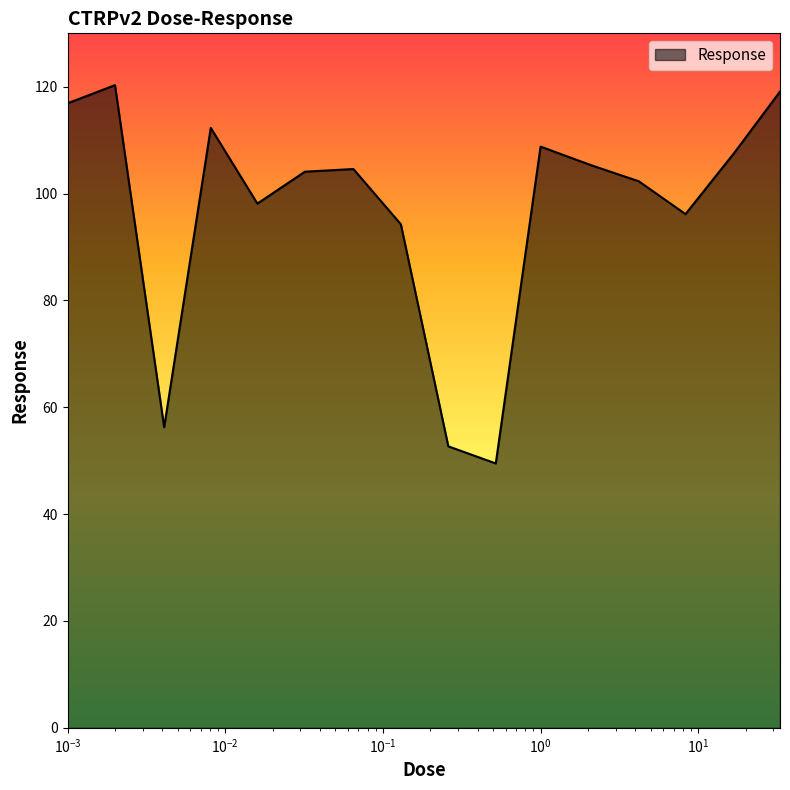

What is the maximum value shown in the chart?

120.3